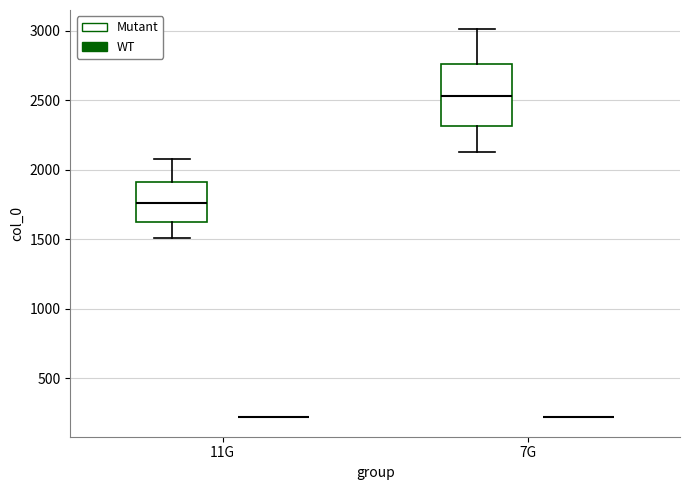

Which box is the tallest, from its lower edge to its upper edge?

7G (Mutant)